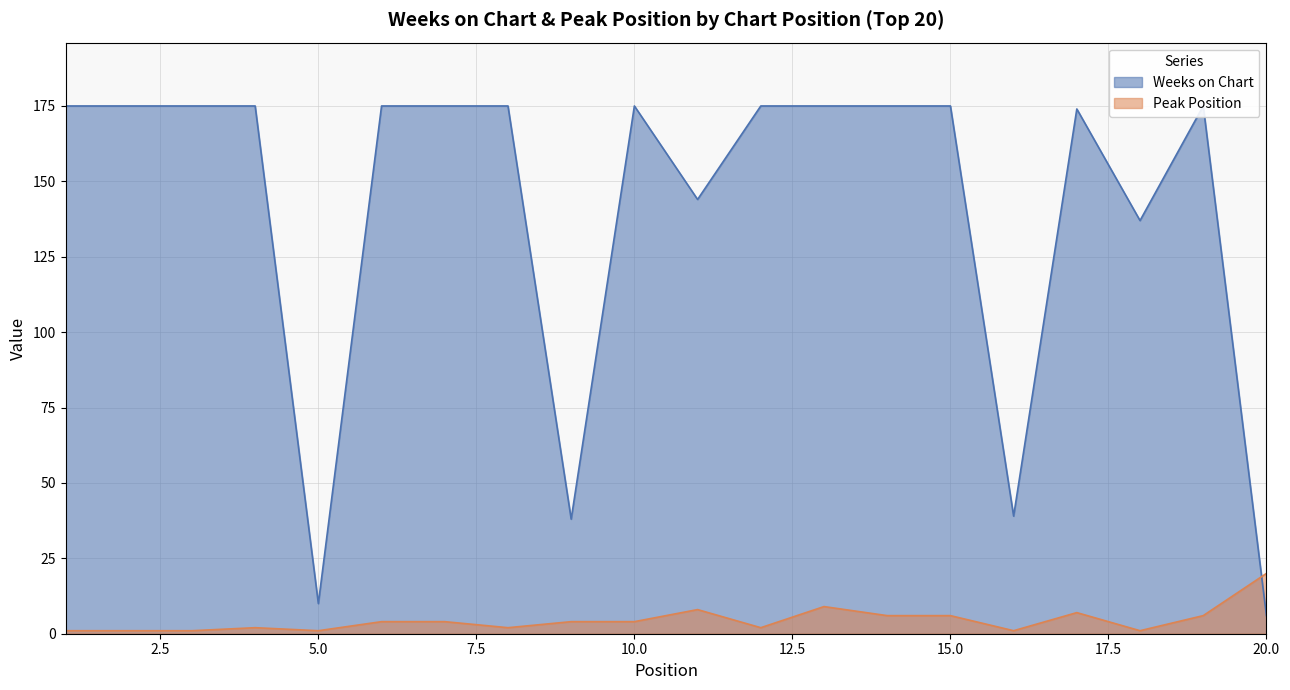

What is the minimum value shown in the chart?

1